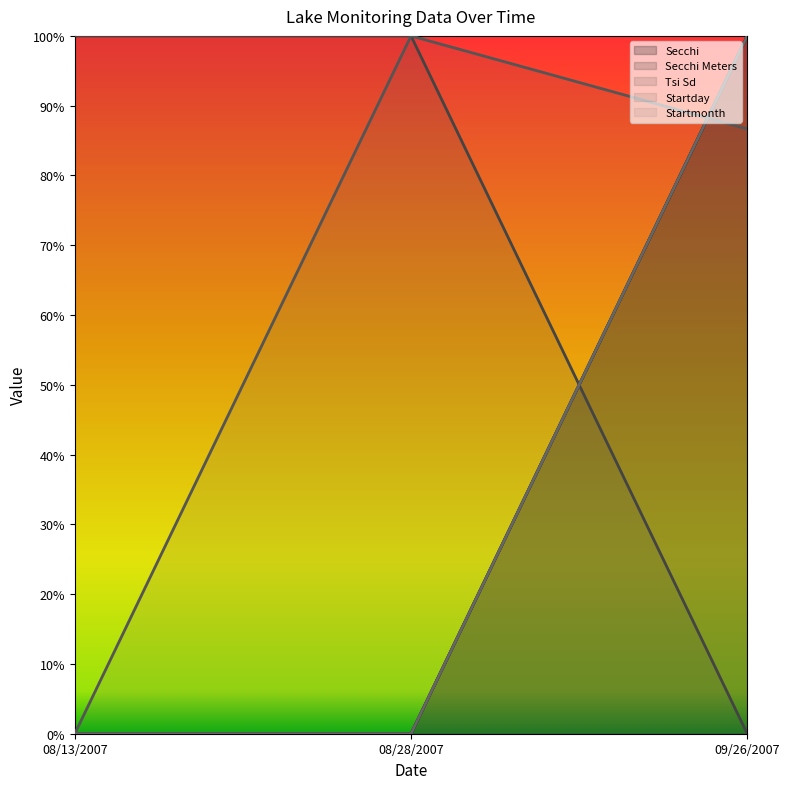

How many values in the Secchi Meters series exceed 0?

1